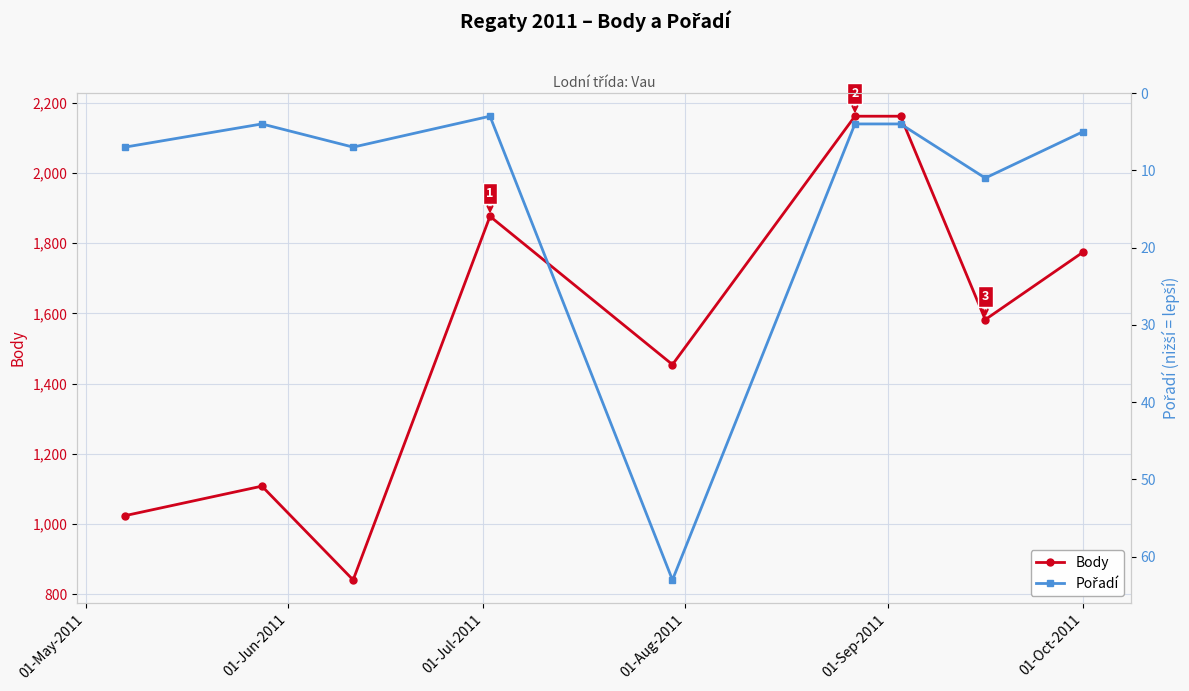

True or false: Body has more than 1 interior local peaks.

True